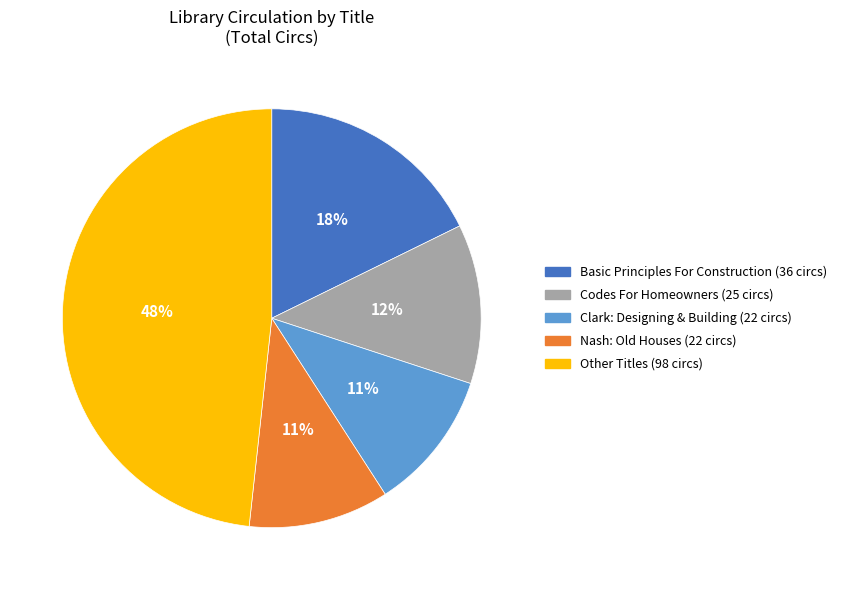

Does any single category account for the majority?

No